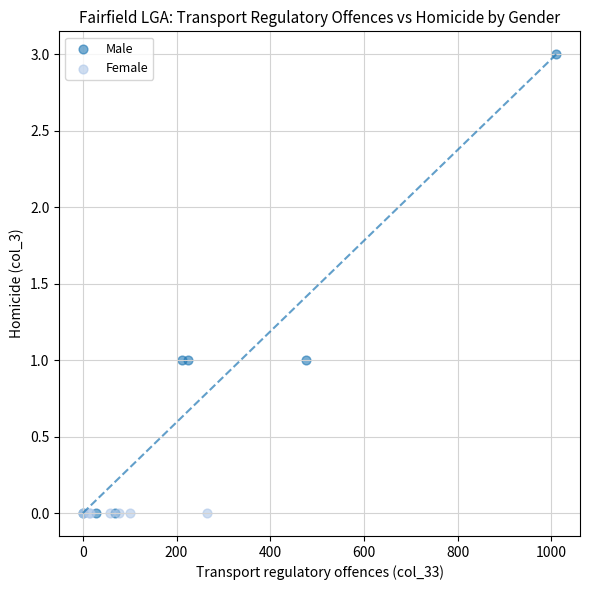

What are all the series names shown in the legend?

Male, Female